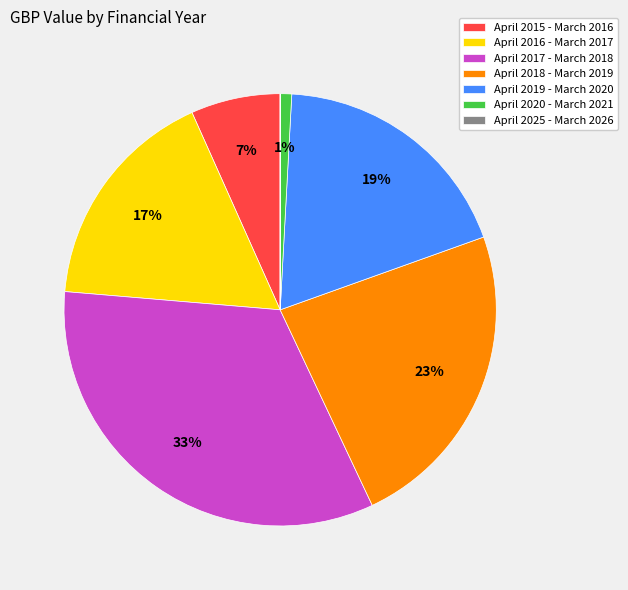

The April 2020 - March 2021 slice represents 11% of the pie. True or false?

False